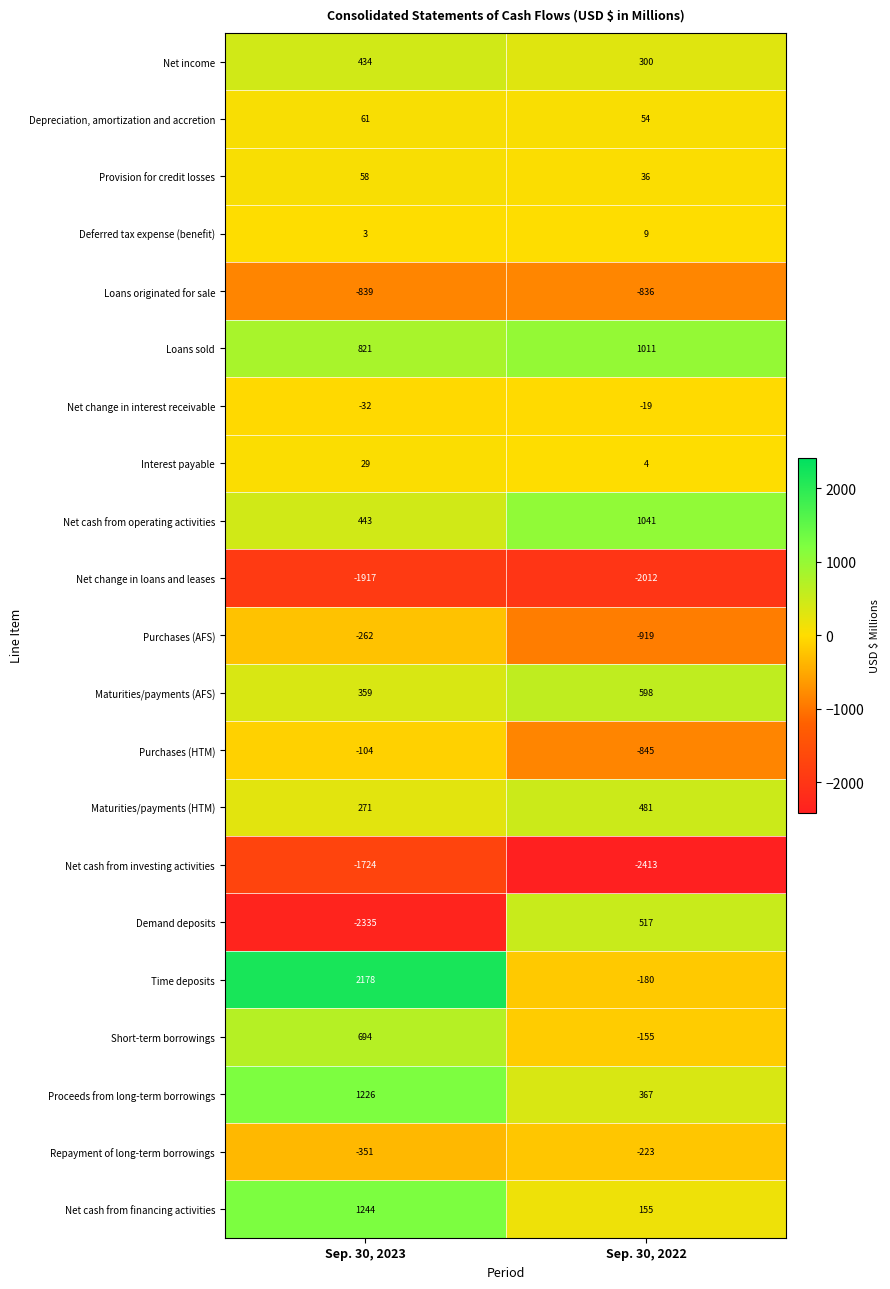

How many data points does each series have?

2